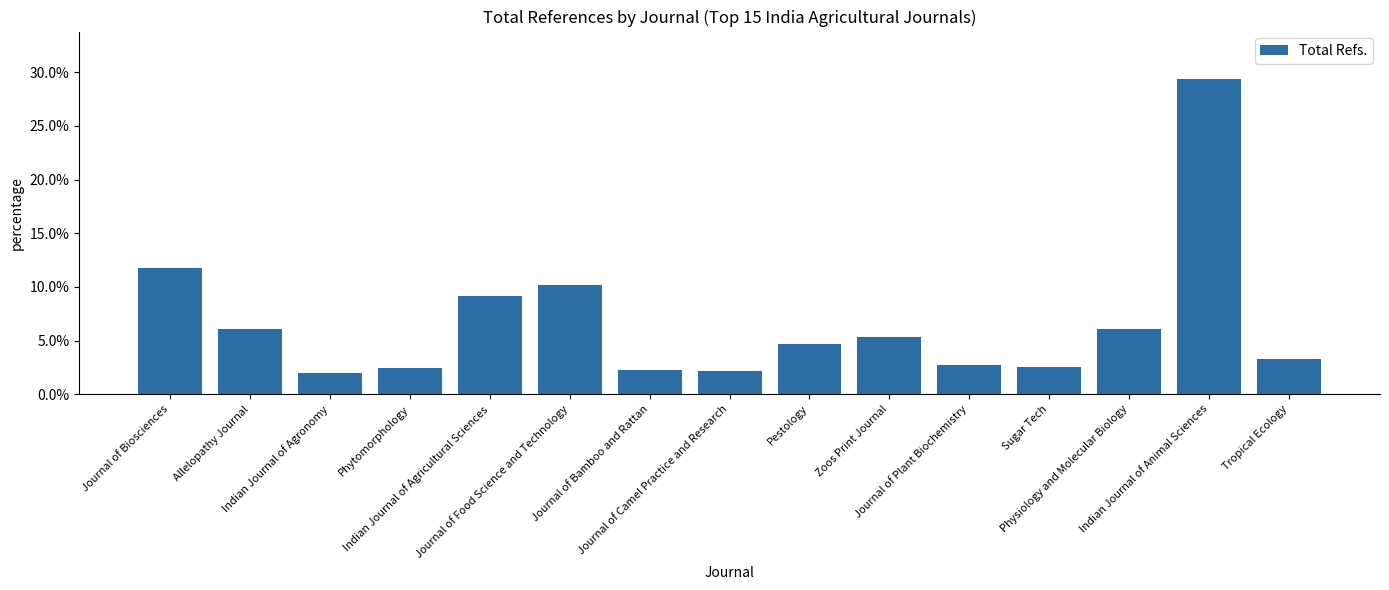

Where is the data nearest to the value 0?

Indian Journal of Agronomy